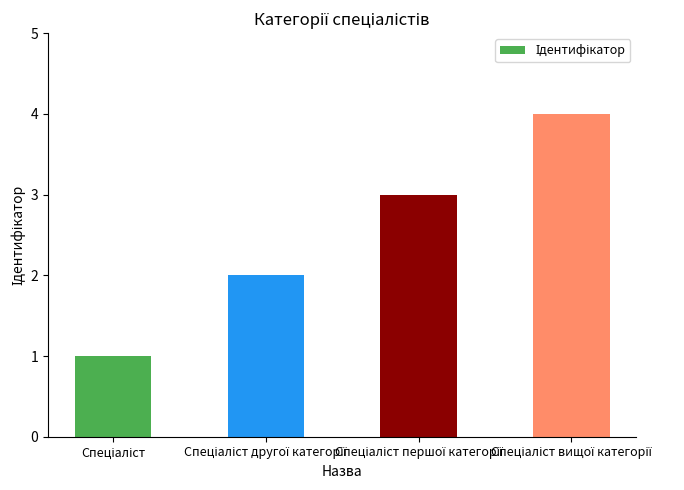

Reading left to right, extract all data points from this chart.

1	2	3	4